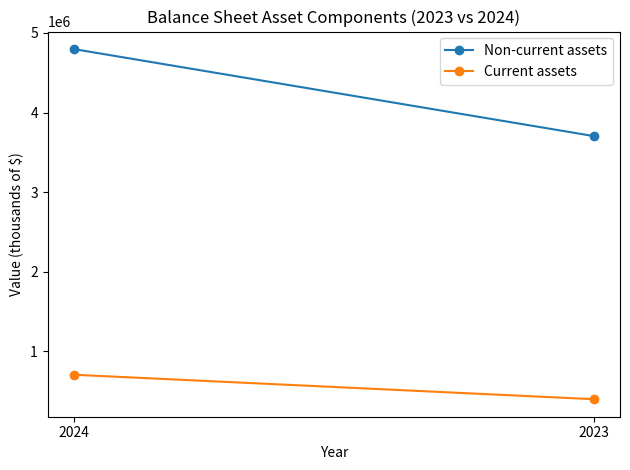

What are all the series names shown in the legend?

Non-current assets, Current assets